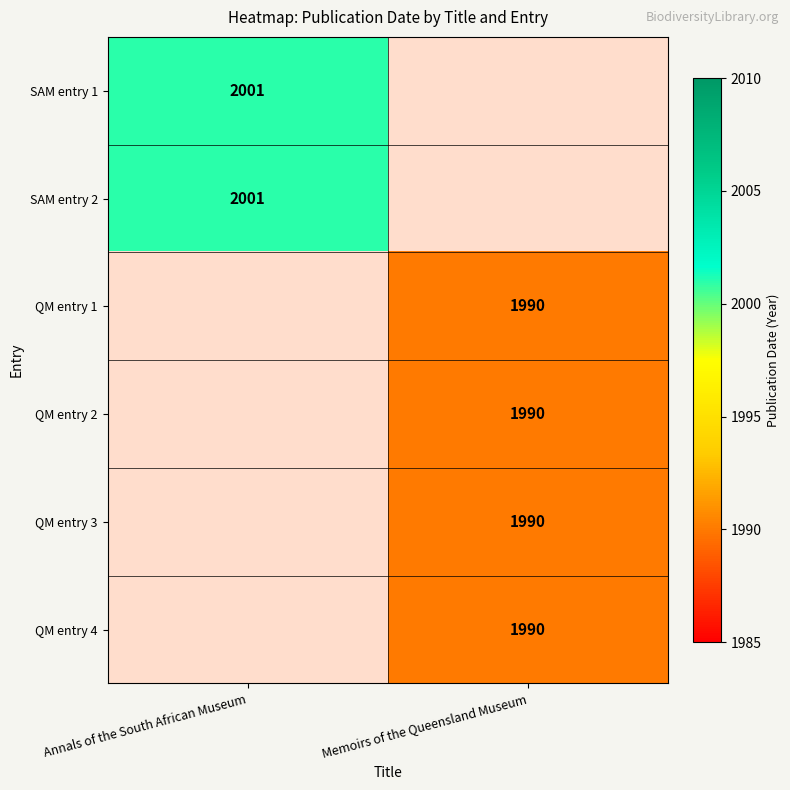

What is the smallest value displayed?

1990.0